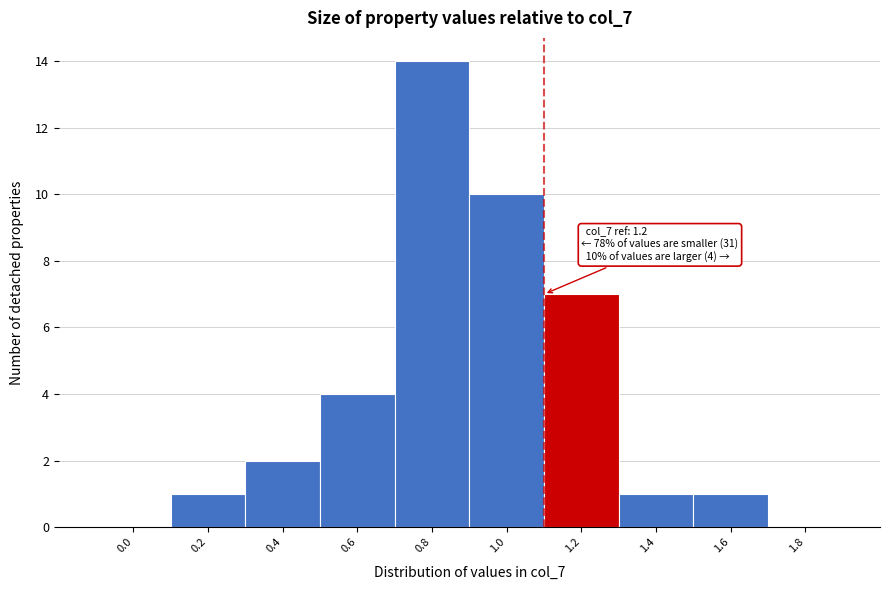

Reading right to left, what are all the values shown in this chart?

1.8=0	1.6=1	1.4=1	1.2=7	1.0=10	0.8=14	0.6=4	0.4=2	0.2=1	0.0=0